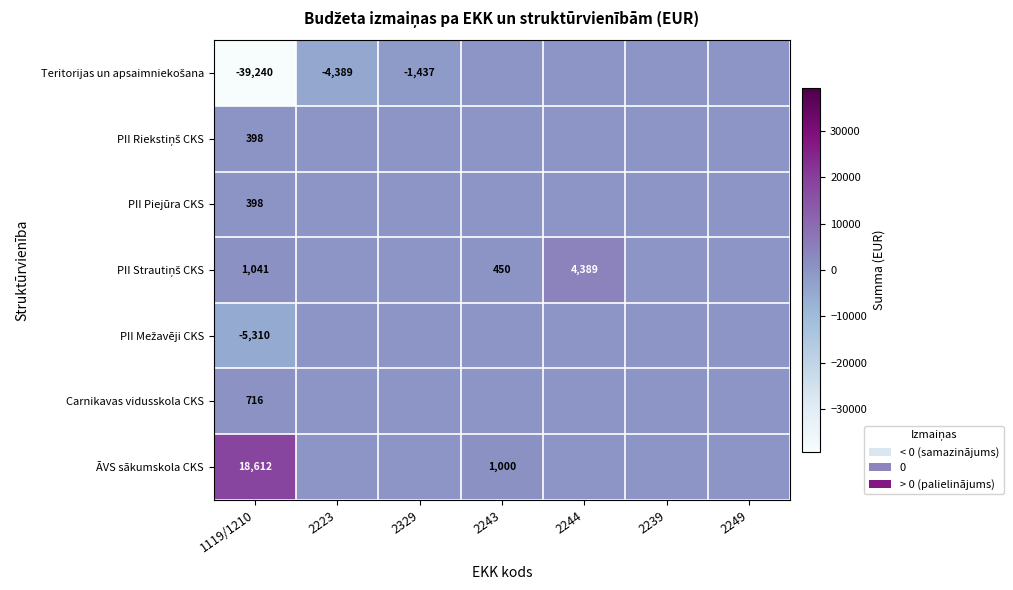

True or false: ĀVS sākumskola CKS has a value of 1000 at 2243.

True